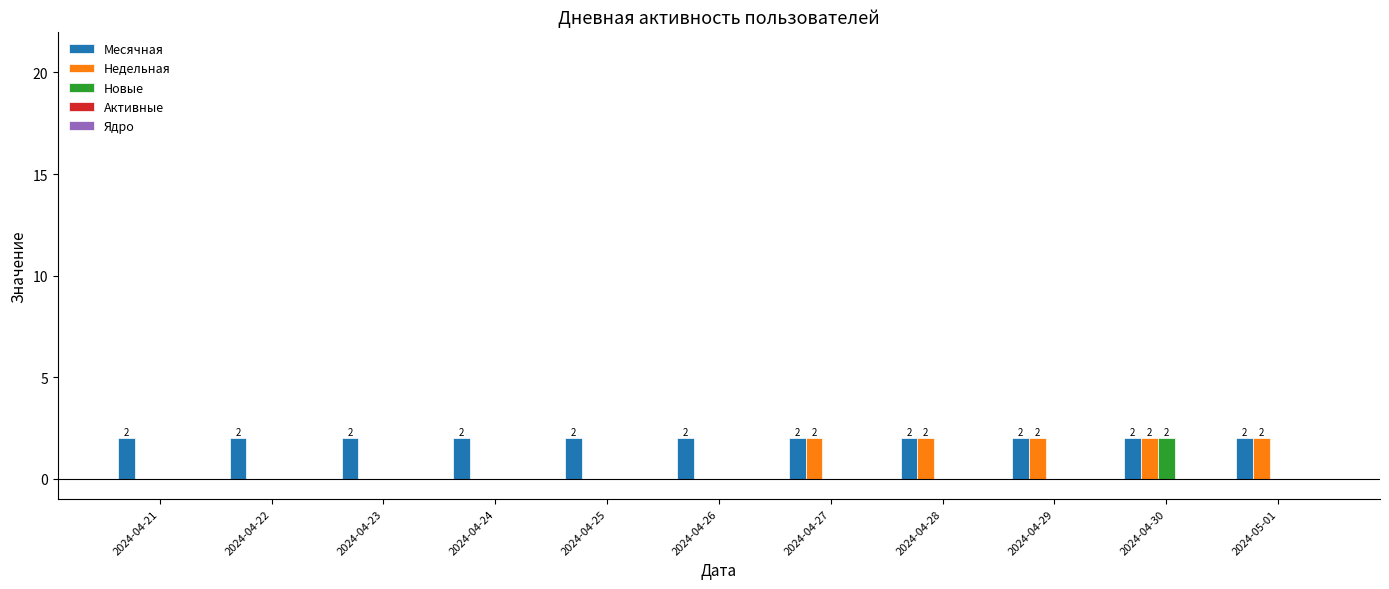

The Недельная series shows 1 at 2024-04-26. True or false?

False